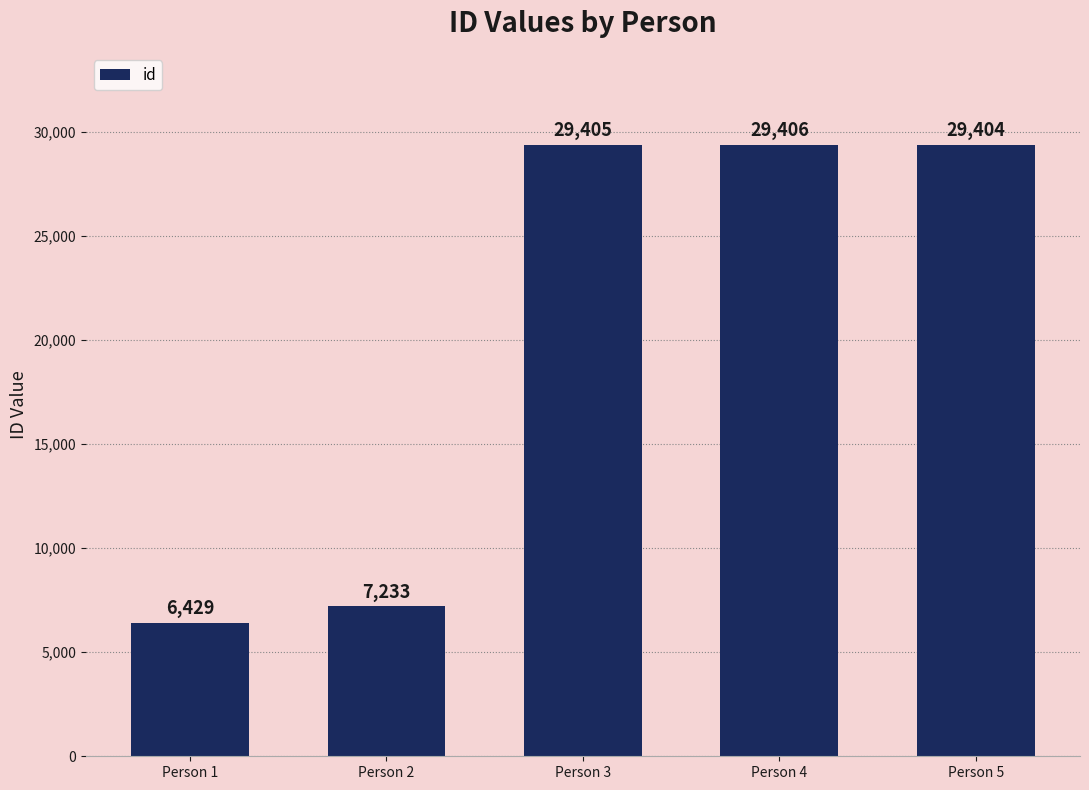

What is the ratio of the value at Person 4 to the value at Person 2?

4.1